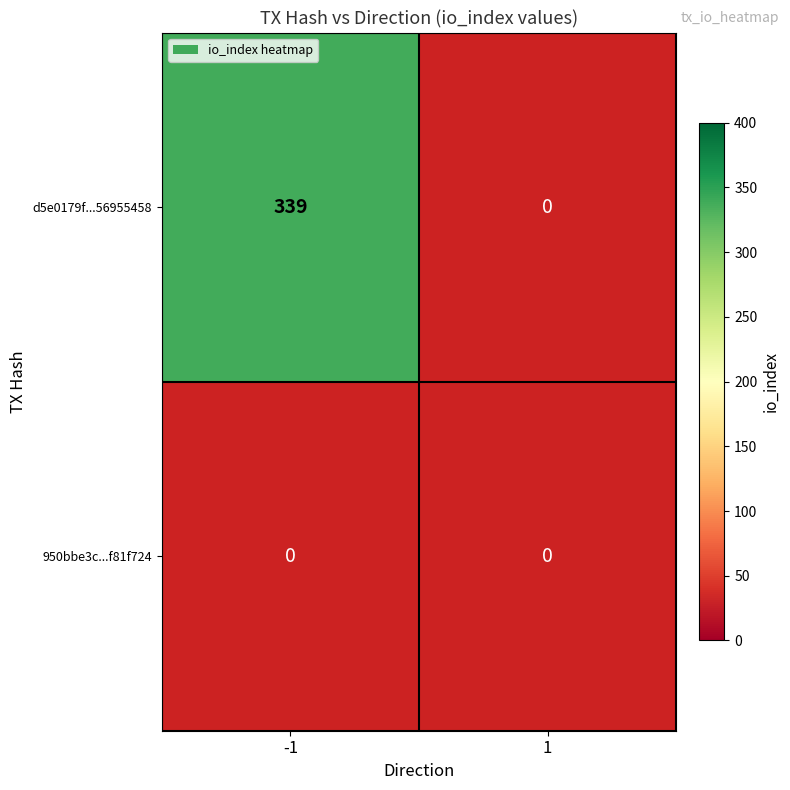

Rank the series by their average value, from highest to lowest.

d5e0179f9ee86da612b4c41f79143ba56955458, 950bbe3c169c20c245ea4682ac60f7bbf81f724